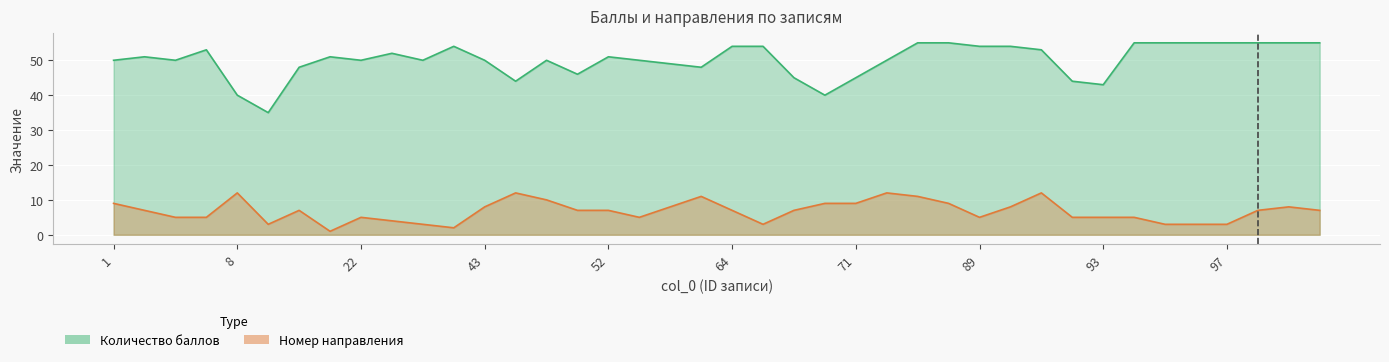

What is the sum of all Количество баллов values?

2003